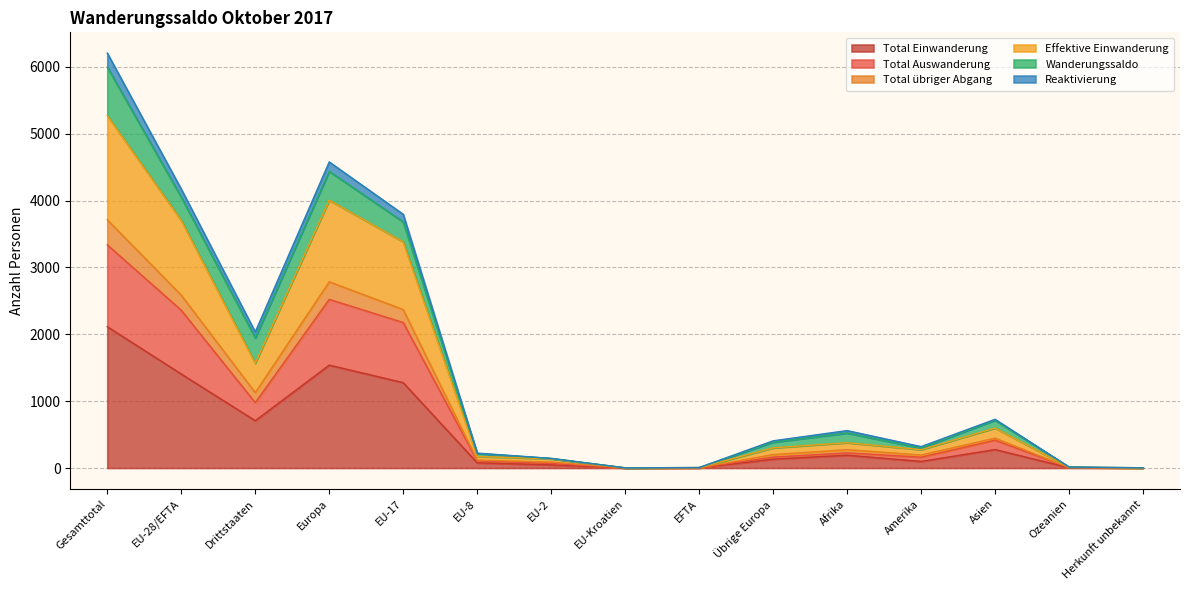

What is the highest value of the Total Einwanderung series?

2114